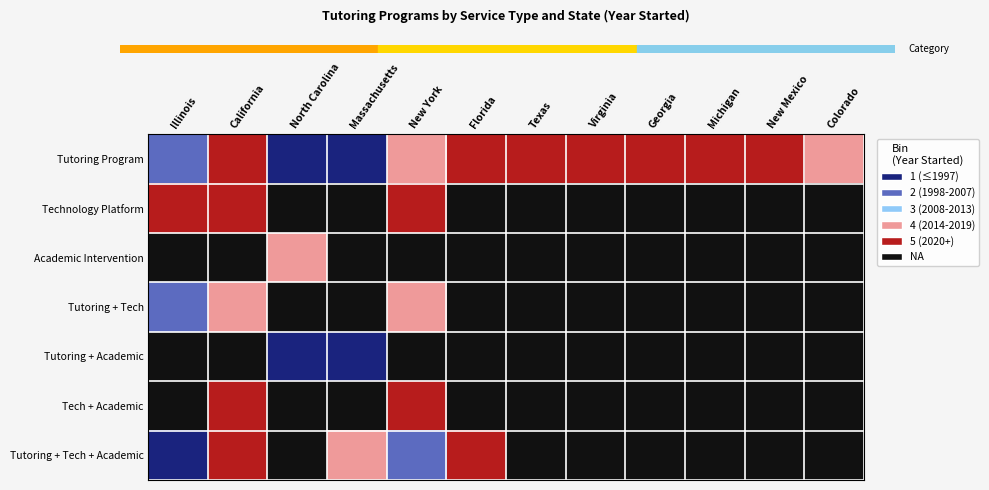

Which series has the largest range (max minus min)?

Tutoring Program